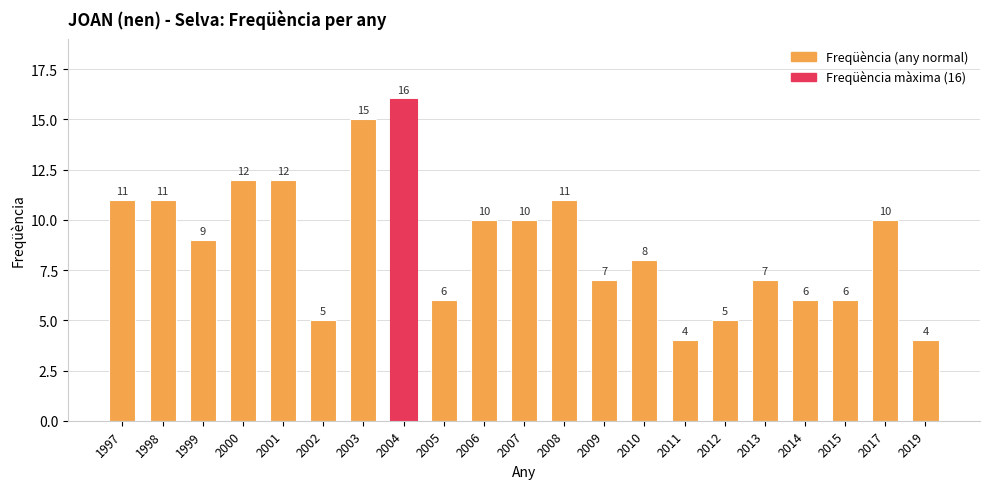

What is the difference between the maximum and minimum values?

12